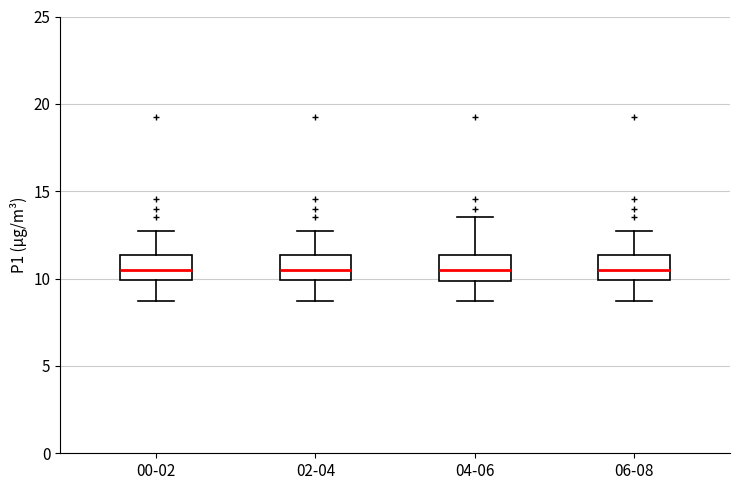

Reading left to right, transcribe this box plot: for each box, give where its median line is, the range the box spans, and where its two whiskers end, as read against the y-axis. The values are not printed on the chart, so give them approximately, as read against the axis.

00-02: median 10.5, box 10.0 to 11.5, whiskers 8.5 to 13.0
02-04: median 10.5, box 10.0 to 11.5, whiskers 8.5 to 13.0
04-06: median 10.5, box 10.0 to 11.5, whiskers 8.5 to 13.5
06-08: median 10.5, box 10.0 to 11.5, whiskers 8.5 to 13.0